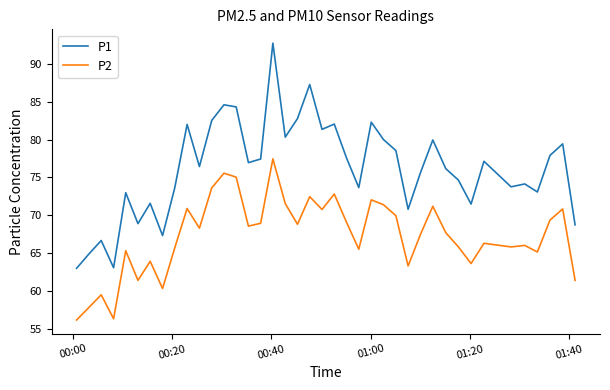

True or false: P2 and P1 cross at least once.

False